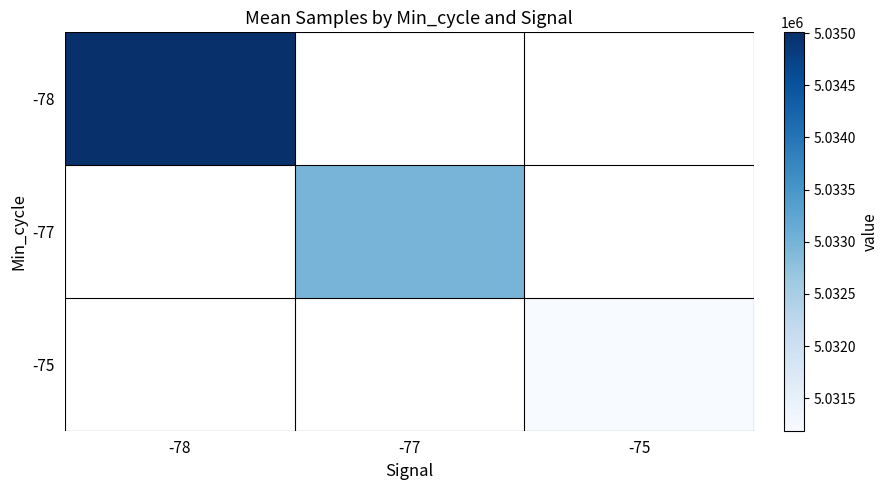

Which category has the highest value across all series?

-78